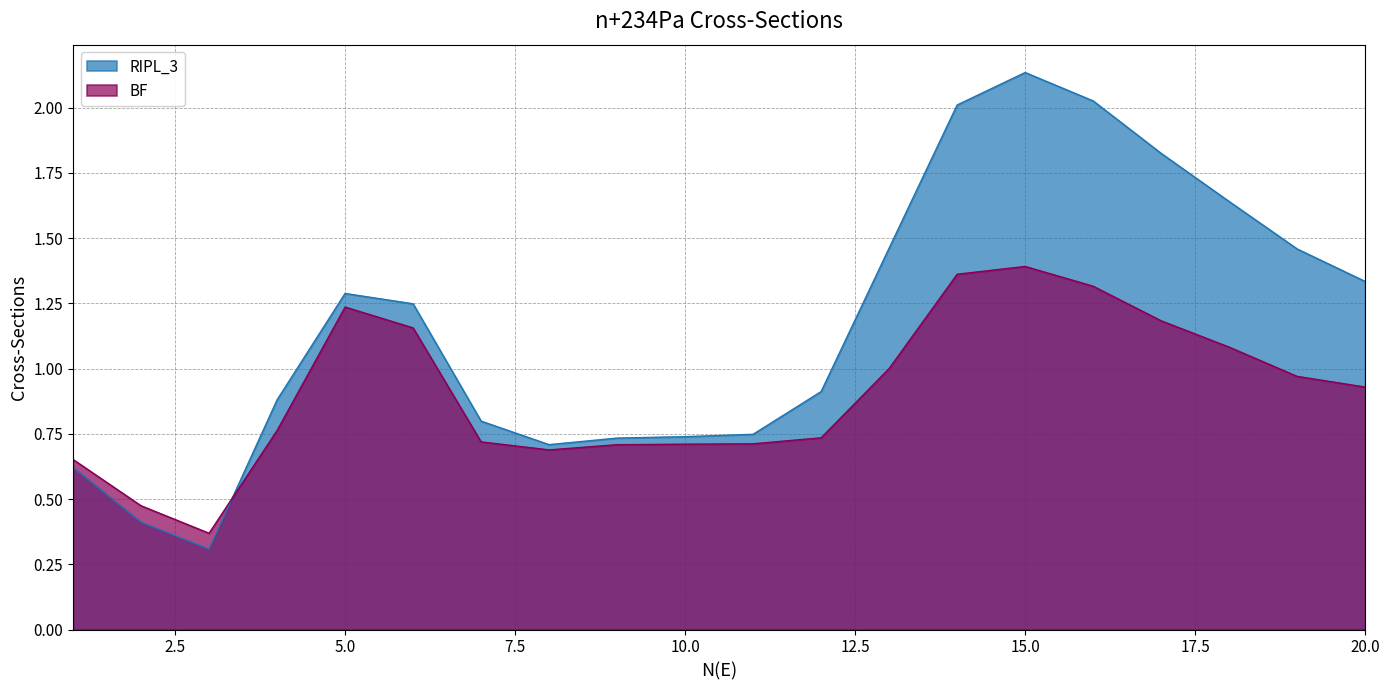

Between which two adjacent categories do BF and RIPL_3 first intersect?

3 and 4